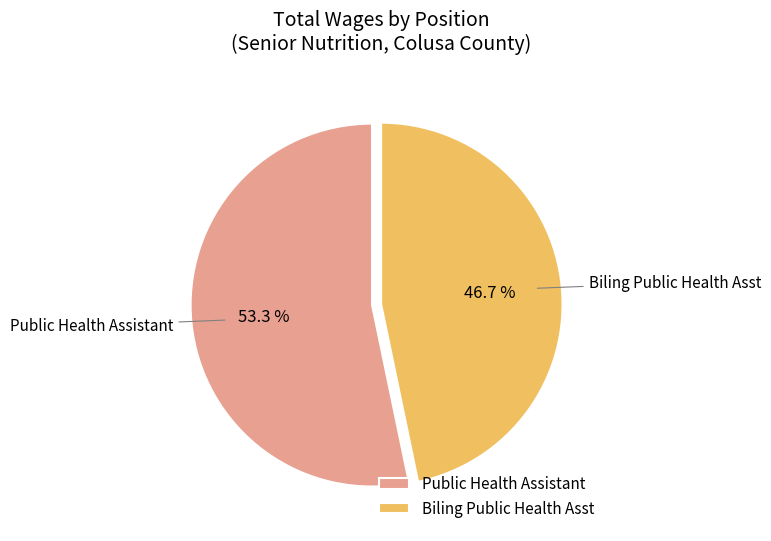

Count the number of slices in the pie.

2